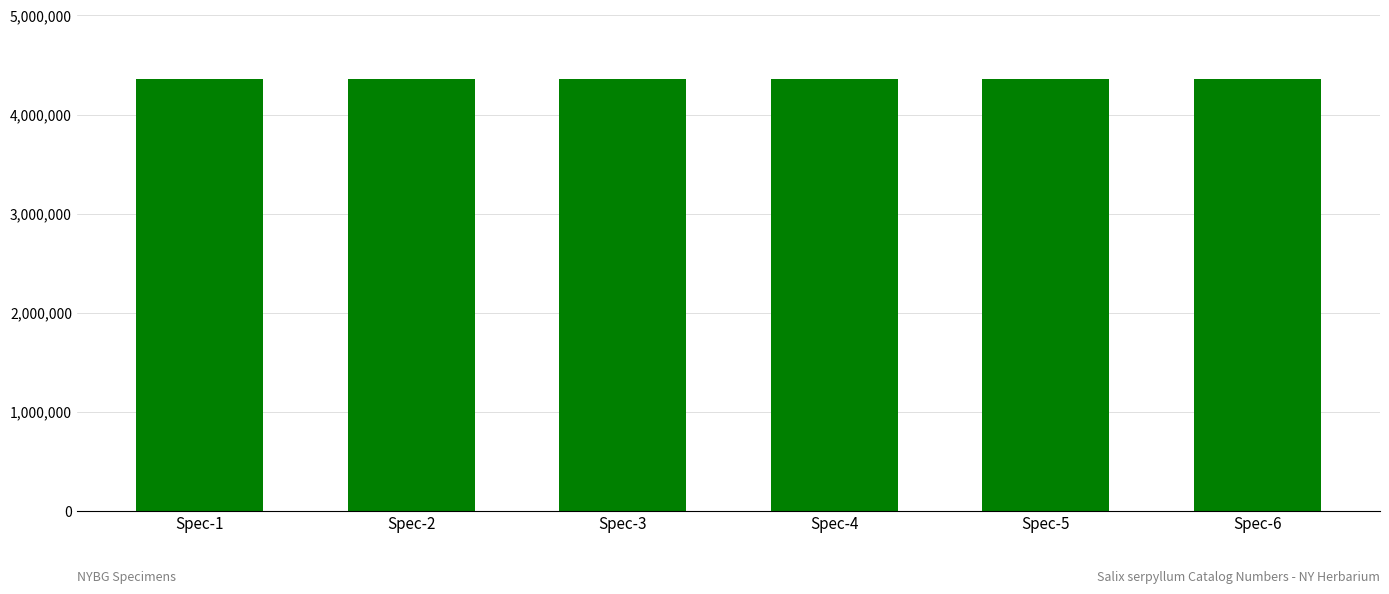

What is the ratio of the value at Spec-6 to the value at Spec-3?

1.0